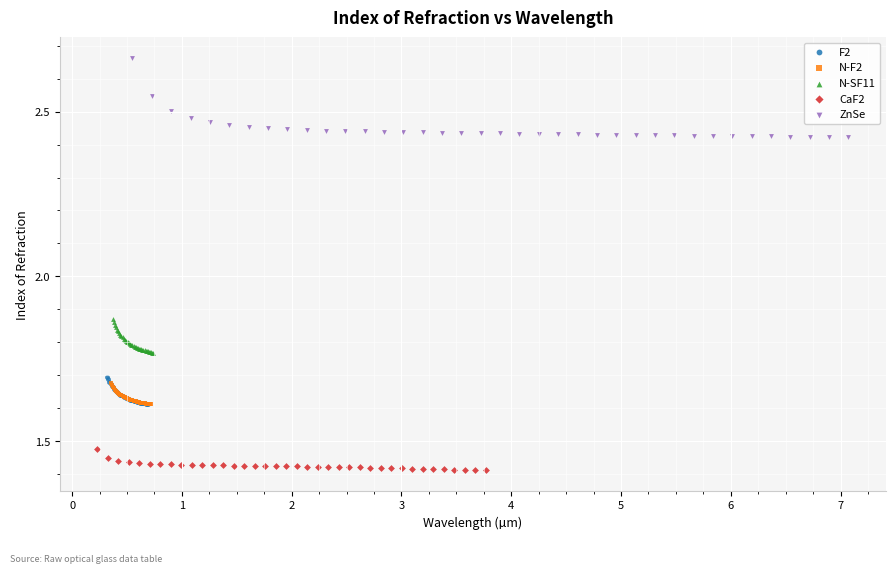

Which series has the largest Y range (max minus min)?

ZnSe